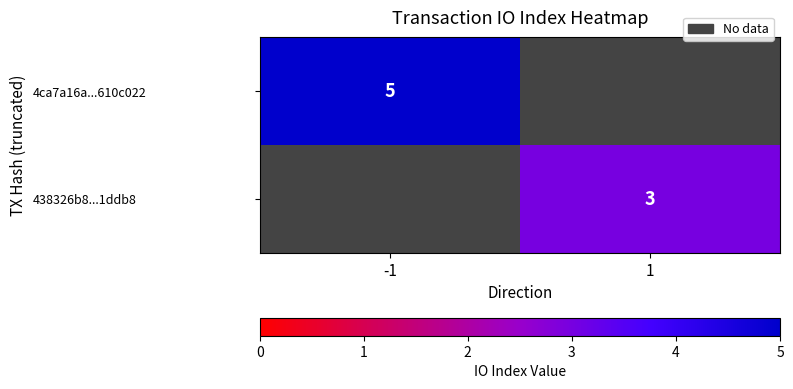

True or false: 4ca7a16a...610c022 has a value of 5 at -1.

True